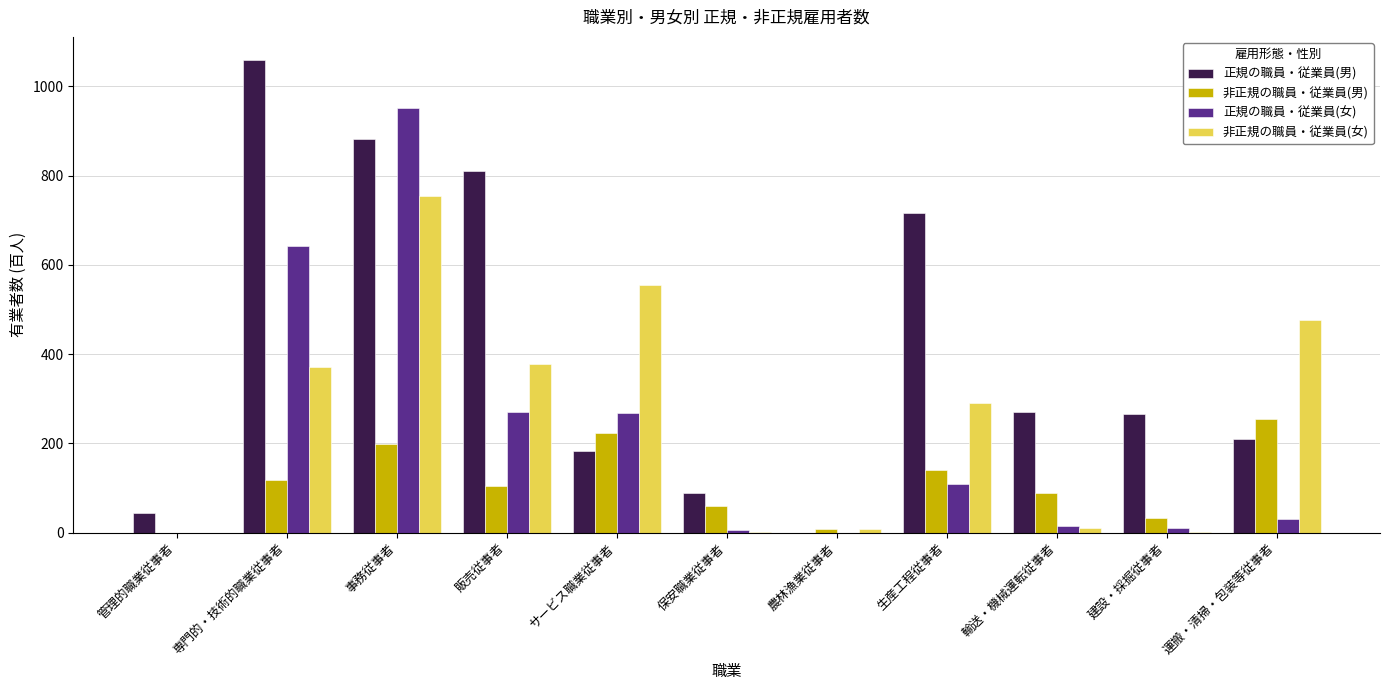

At which category is the sum across all series the highest?

事務従事者